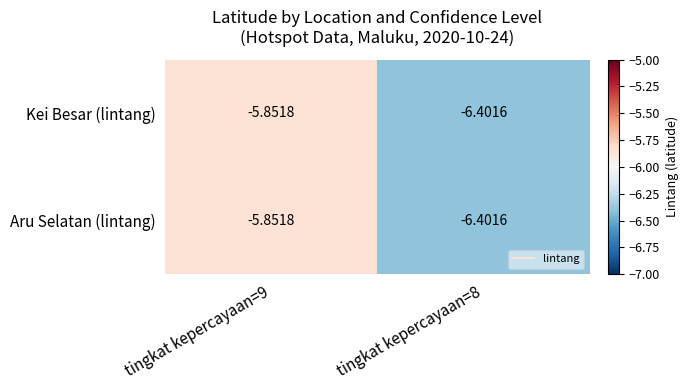

Is the value of Kei Besar (lintang) at tingkat kepercayaan=8 greater than the value of Aru Selatan (lintang) at tingkat kepercayaan=9?

No